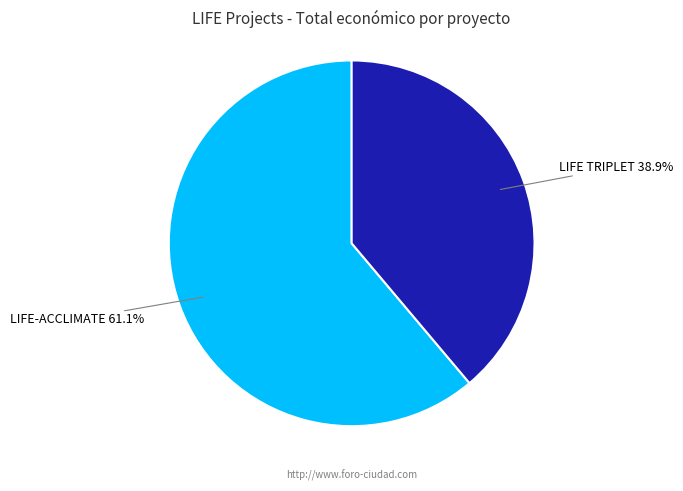

Is there any slice that represents more than half of the pie?

Yes